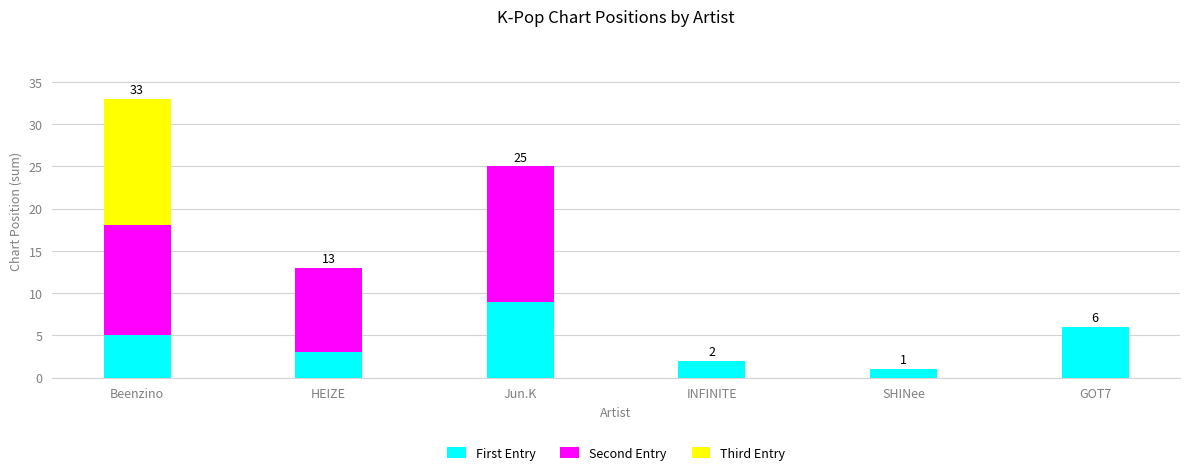

What is the maximum value for First Entry?

9